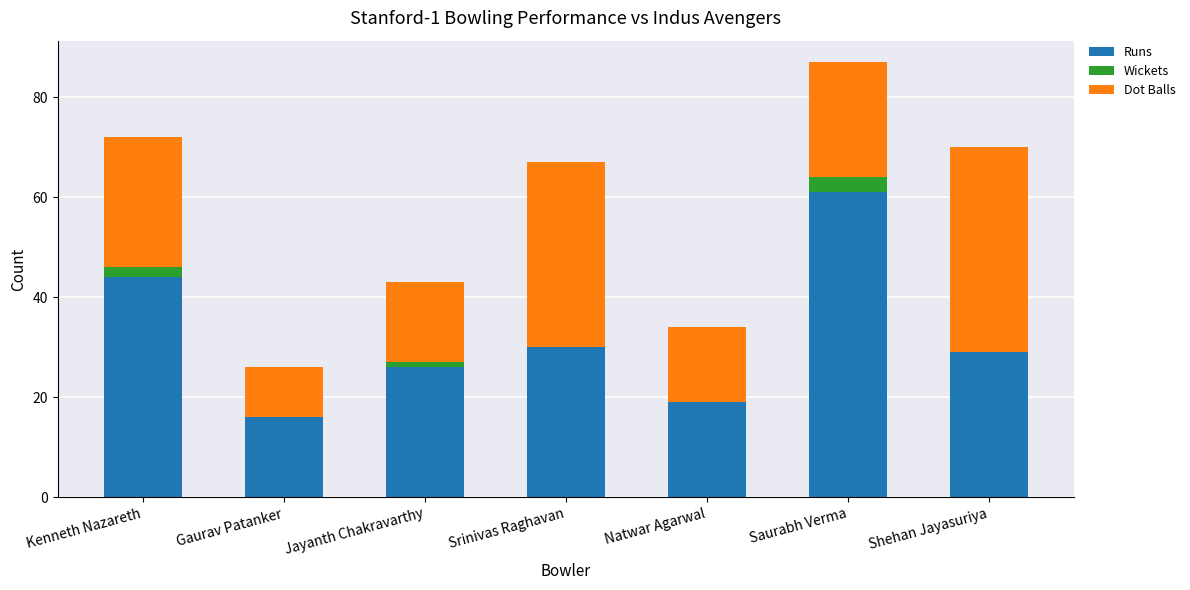

What is the maximum value for Runs?

61